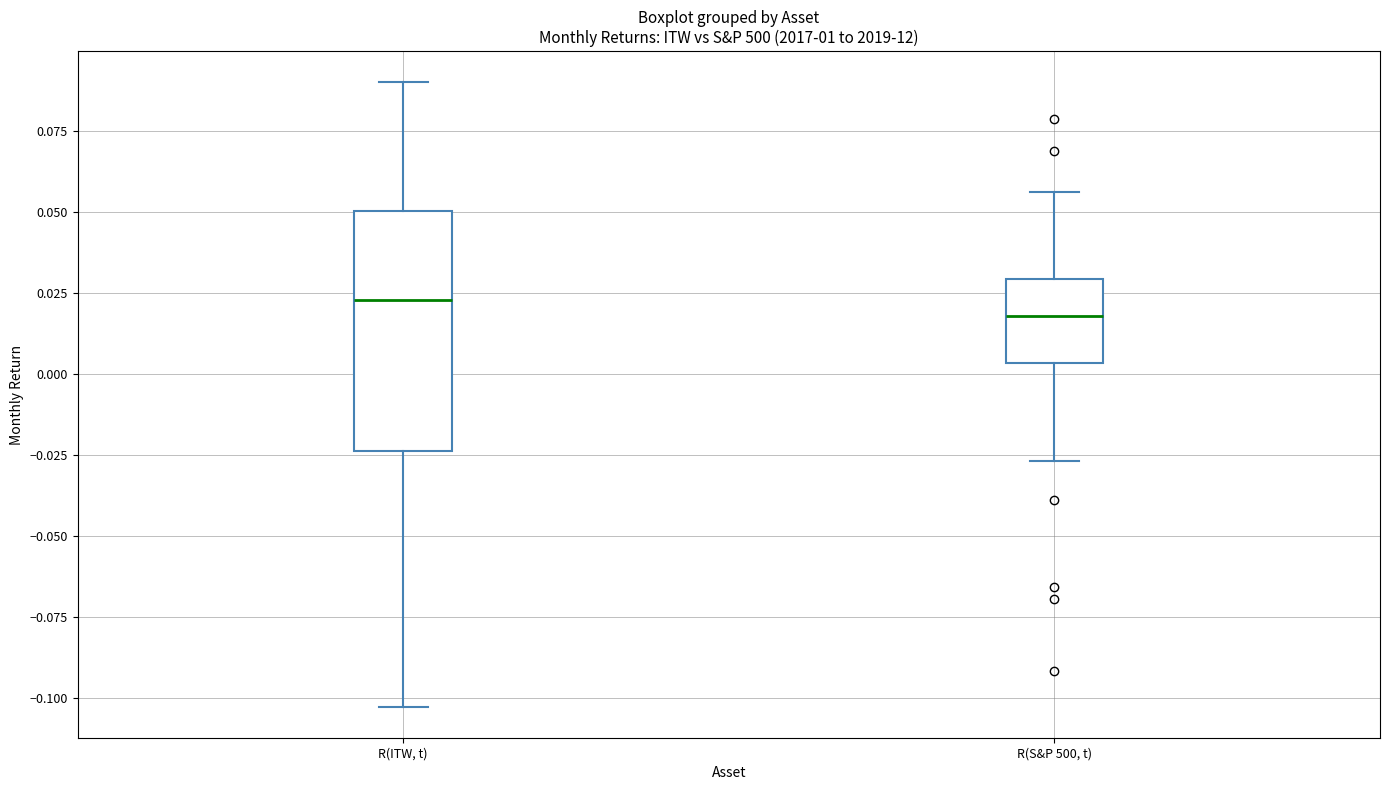

Where does the median line of the box for R(ITW, t) sit on the y-axis? The values are not printed on the chart, so give them approximately, as read against the axis.

0.025